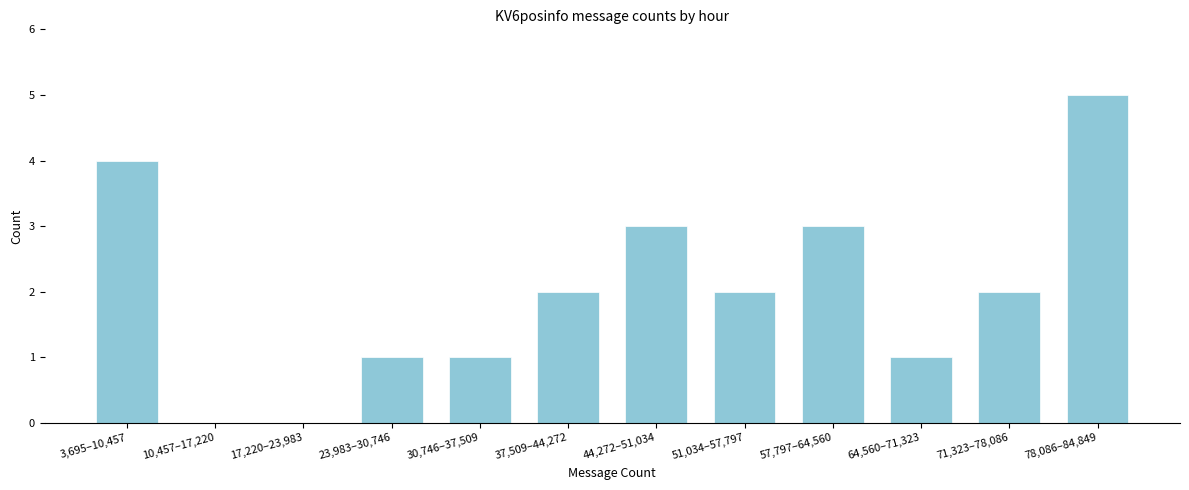

Reading left to right, list all the values displayed in this chart.

3,695–10,457=4	10,457–17,220=0	17,220–23,983=0	23,983–30,746=1	30,746–37,509=1	37,509–44,272=2	44,272–51,034=3	51,034–57,797=2	57,797–64,560=3	64,560–71,323=1	71,323–78,086=2	78,086–84,849=5